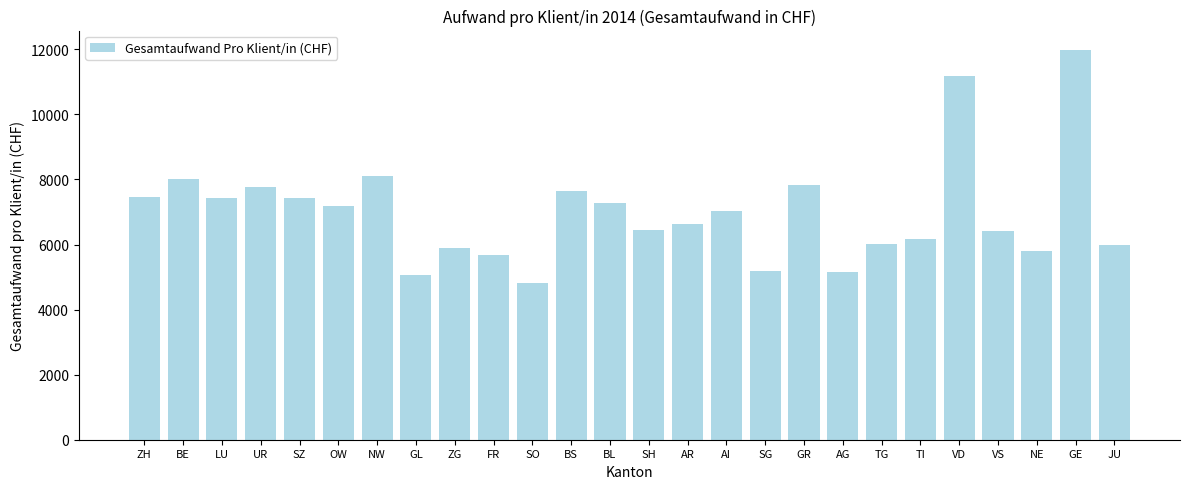

What position from the right is SG?

10